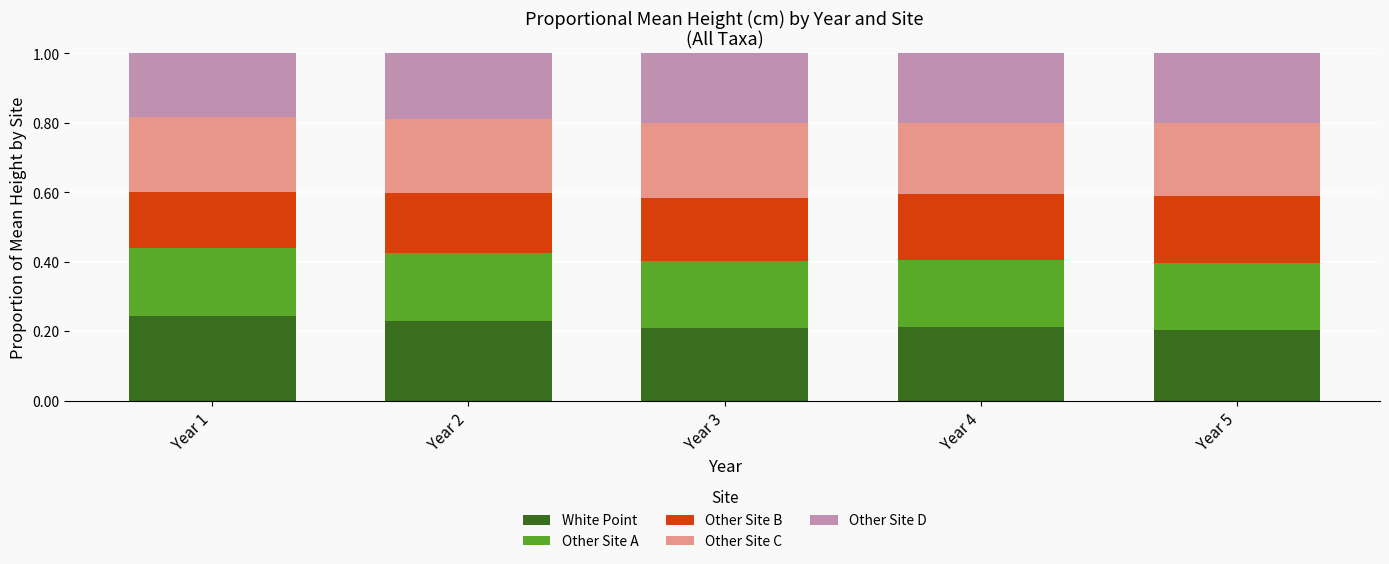

What is the total value across all series at Year 2?

1.0